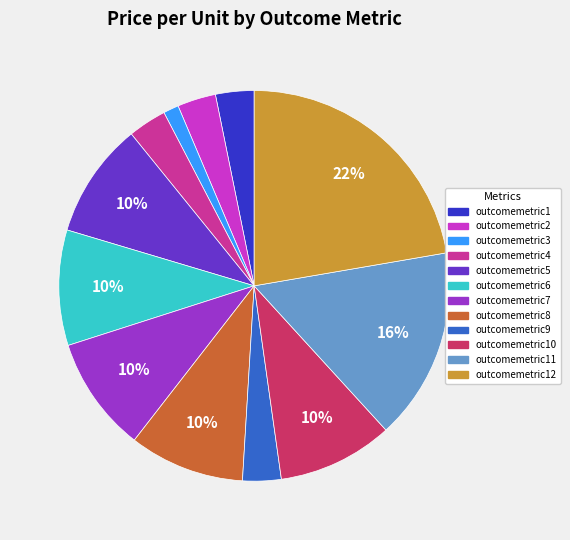

Is there any slice that represents more than half of the pie?

No